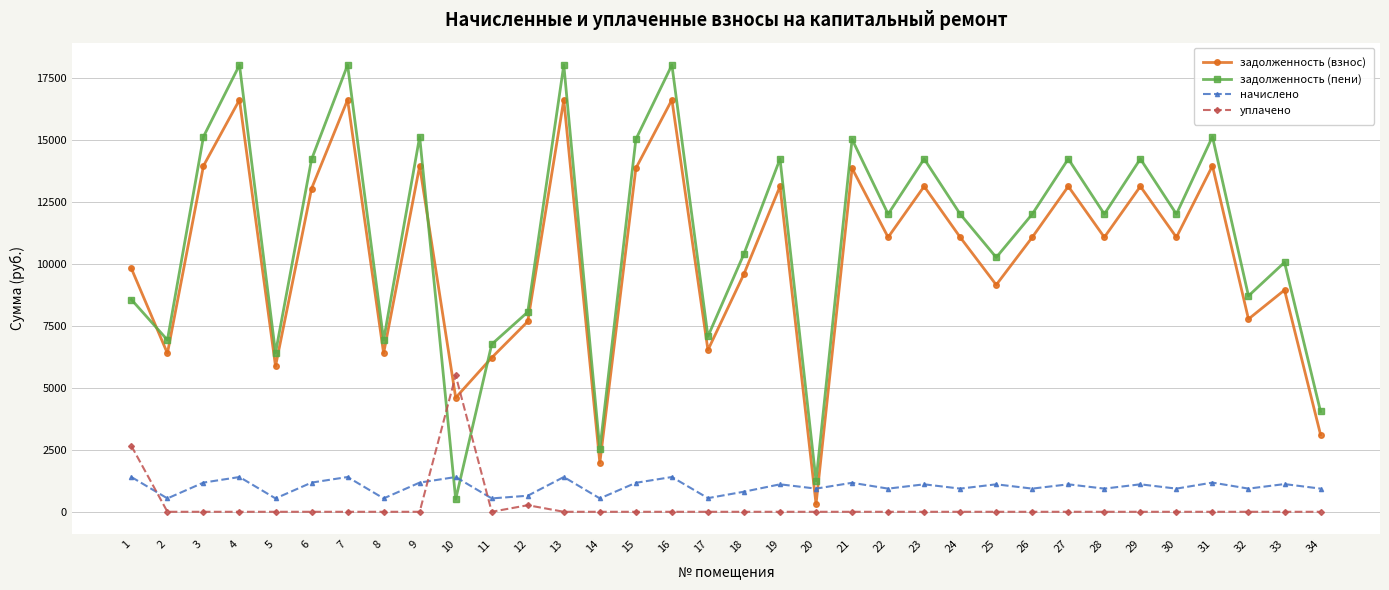

Between which two adjacent categories do начислено and задолженность (пени) first intersect?

9 and 10